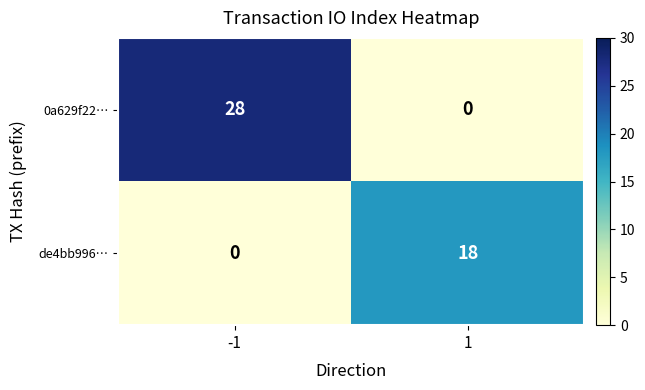

Read the 0a629f22… value at -1.

28